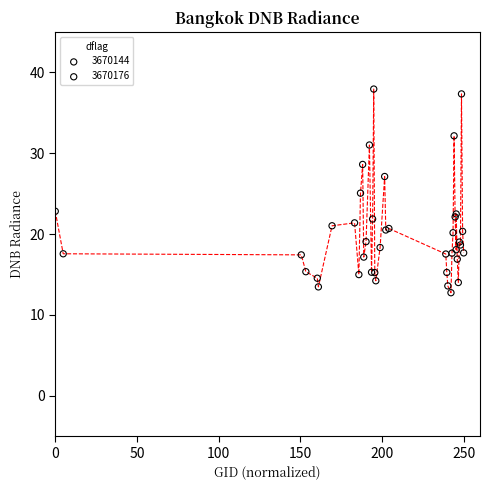

Which series has the largest Y range (max minus min)?

3670176